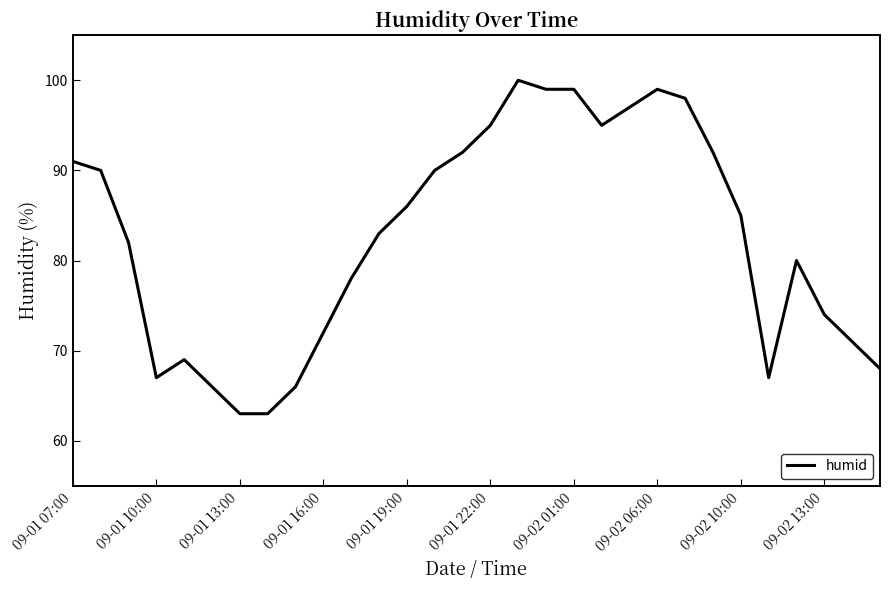

How many lines are shown in the chart?

1